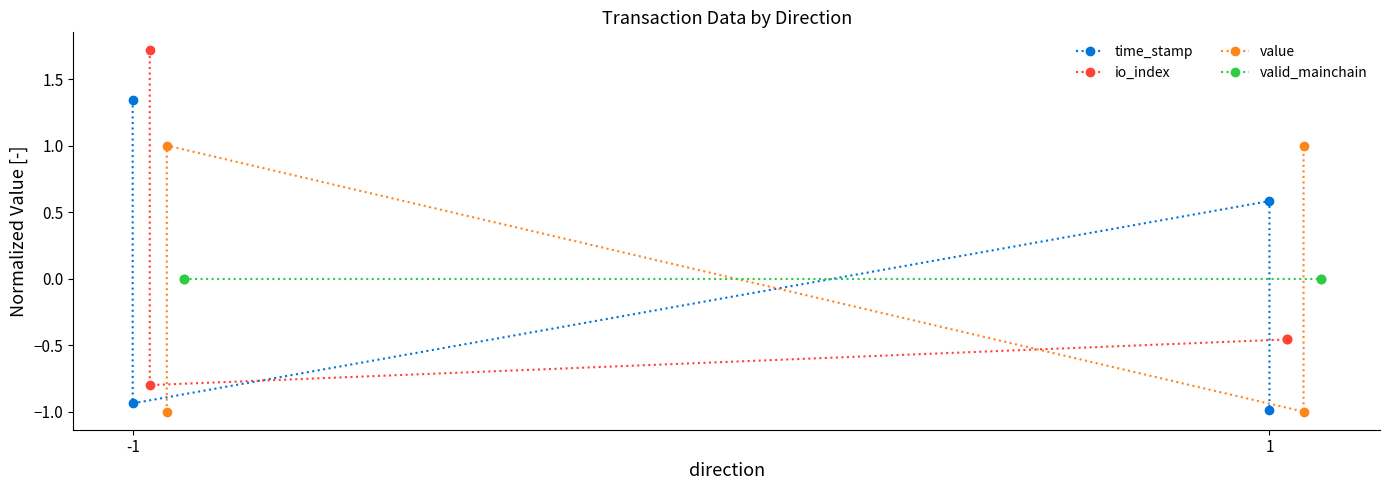

How many series are shown in this chart?

4